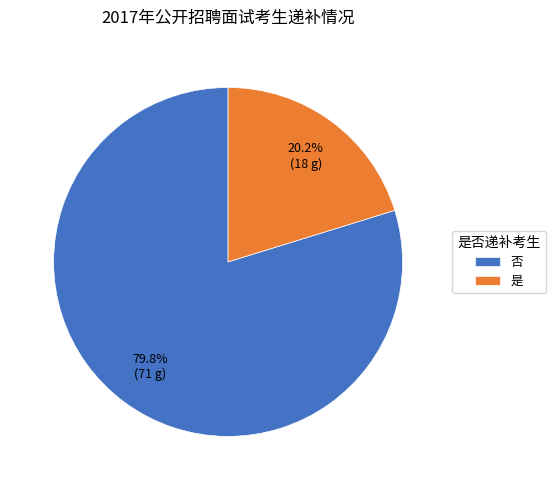

What is the ratio of the value at 是 to the value at 否?

0.3